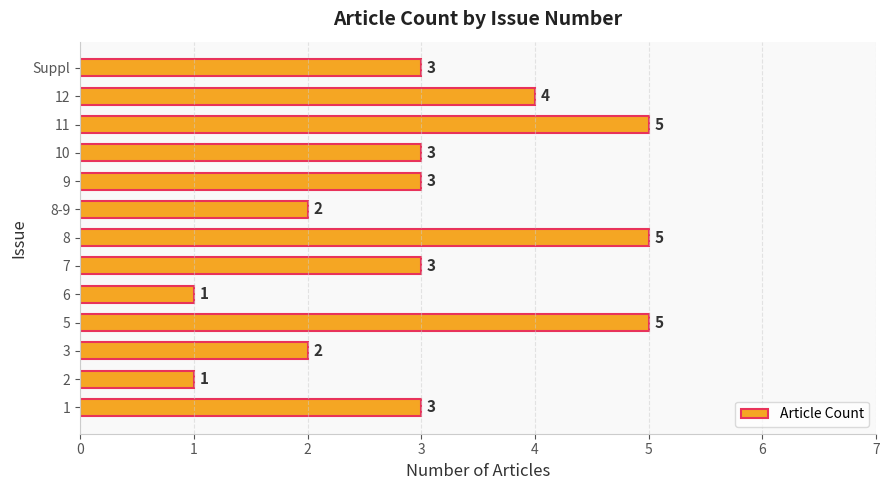

What is the greatest value displayed?

5